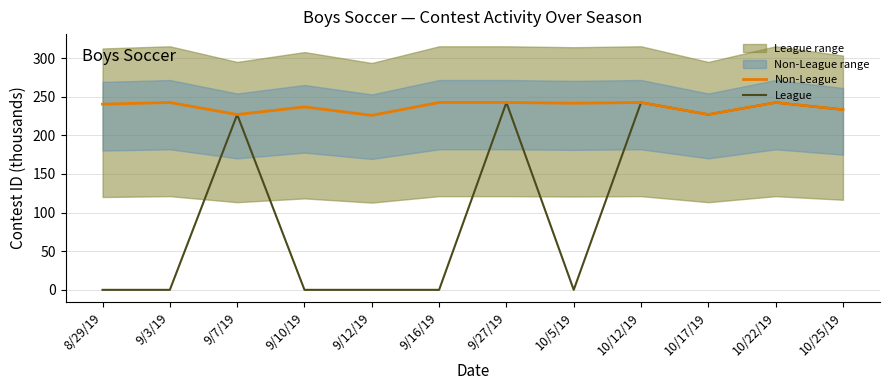

Reading right to left, list all the values displayed in this chart.

Non-League: 10/25/19=233.3	10/22/19=242.6	10/17/19=227.0	10/12/19=242.6	10/5/19=241.6	9/27/19=242.6	9/16/19=242.6	9/12/19=225.9	9/10/19=236.8	9/7/19=227.0	9/3/19=242.6	8/29/19=240.4
League: 10/25/19=233.3	10/22/19=242.6	10/17/19=227.0	10/12/19=242.6	10/5/19=0.0	9/27/19=242.6	9/16/19=0.0	9/12/19=0.0	9/10/19=0.0	9/7/19=227.0	9/3/19=0.0	8/29/19=0.0